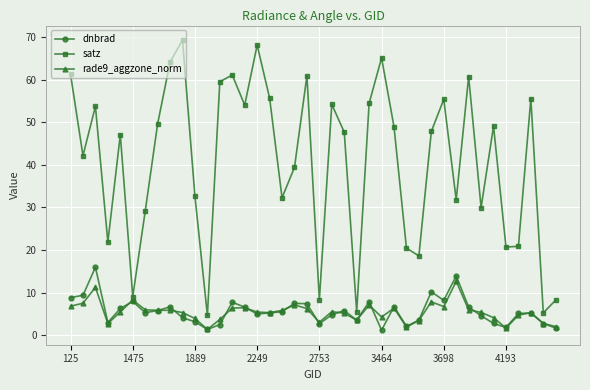

What is the difference between the second highest and minimum values in the satz series?

63.5